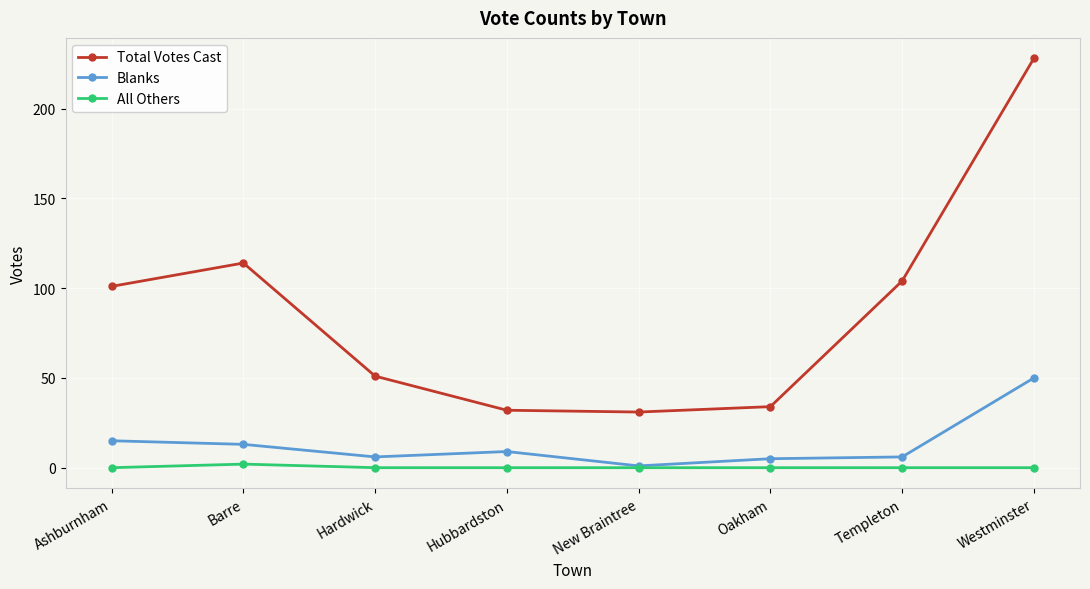

Rank the series at Ashburnham from lowest to highest value.

All Others, Blanks, Total Votes Cast